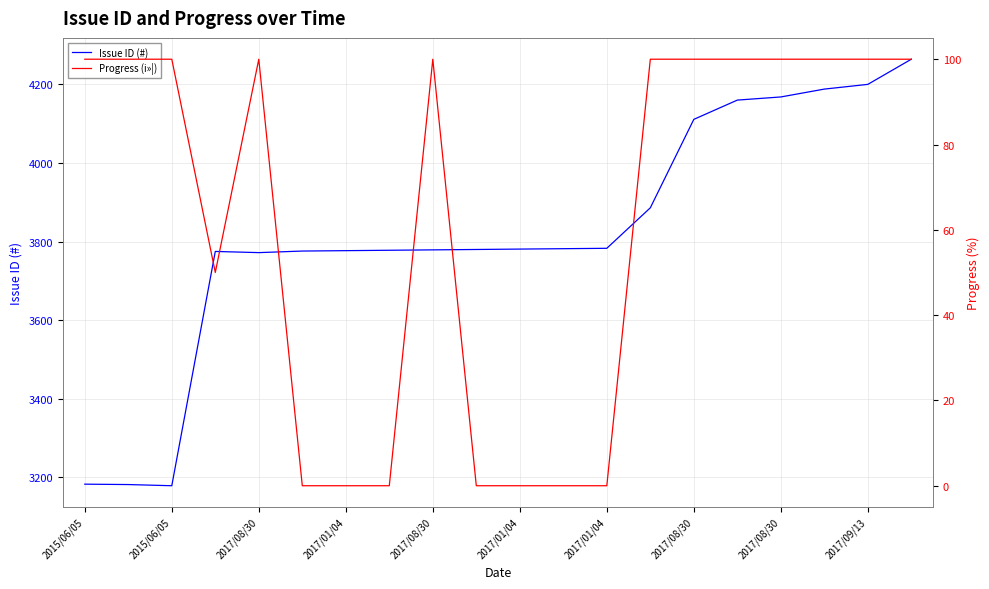

How many distinct data groups are displayed?

2